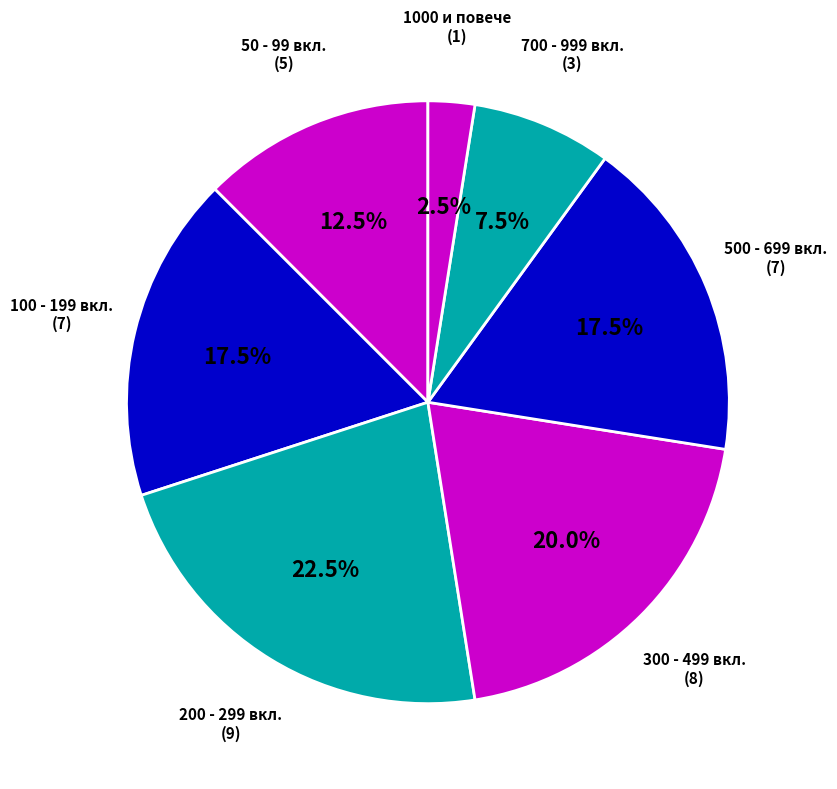

To the nearest percent, what is the average slice percentage?

14%